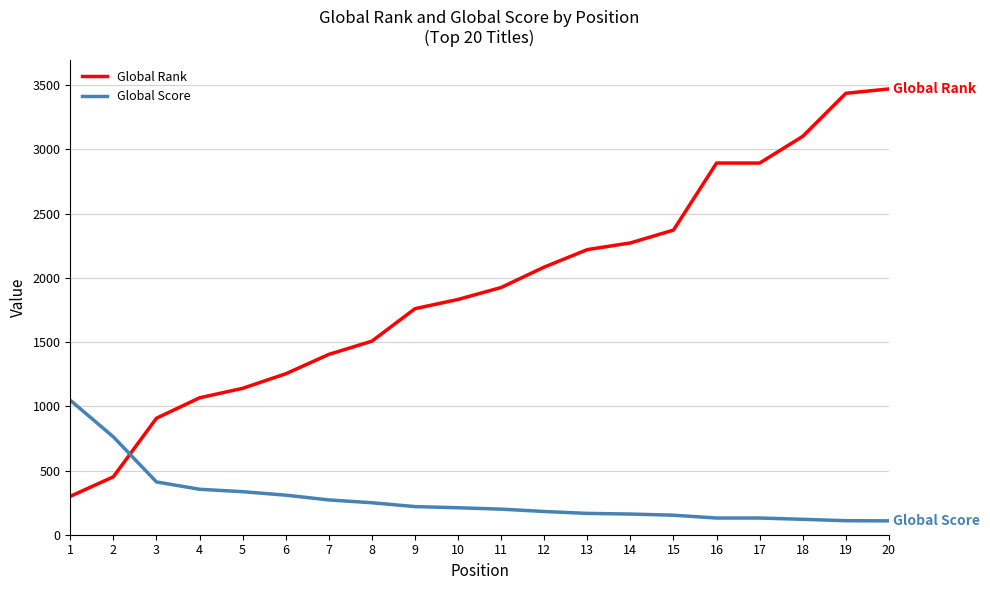

Is the value of Global Rank at 16 greater than the value of Global Score at 12?

Yes